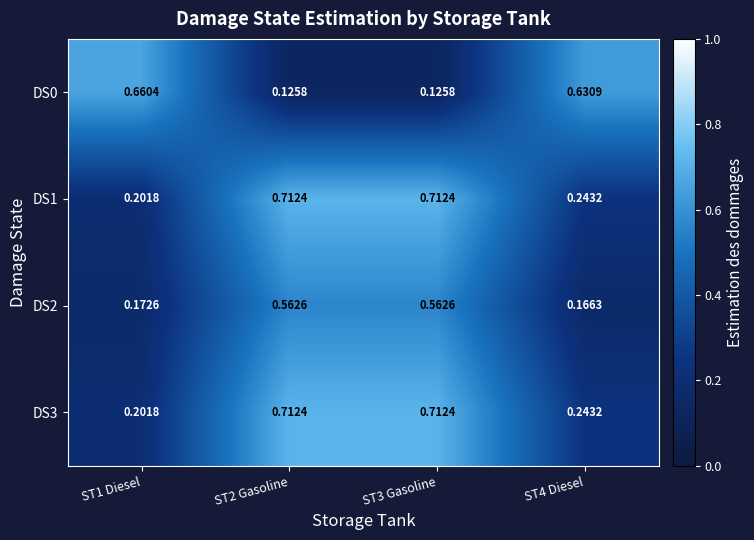

Is the value of DS2 at ST2 Gasoline greater than the value of DS0 at ST1 Diesel?

No